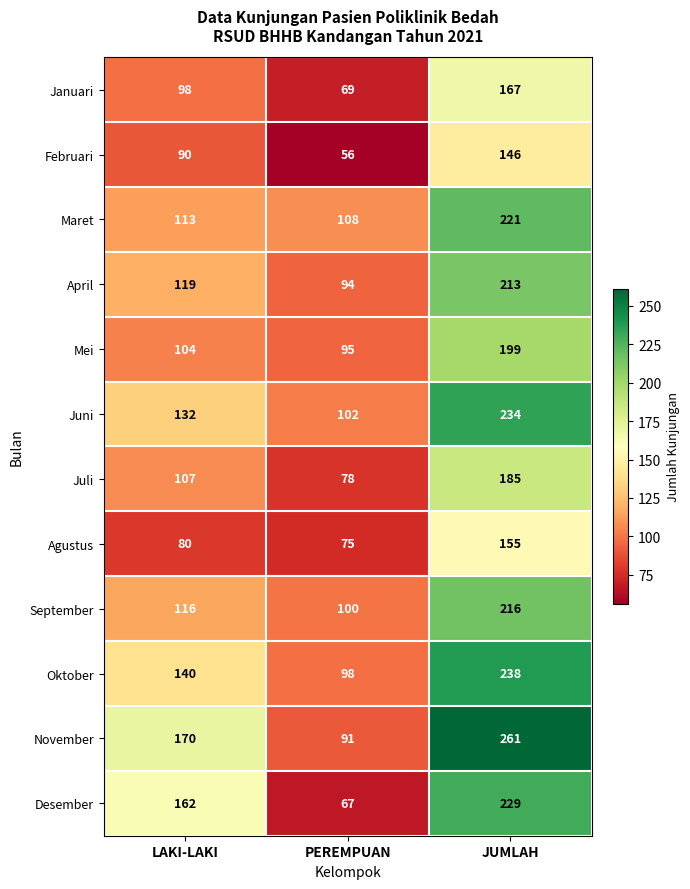

True or false: Oktober has a value of 238 at JUMLAH.

True